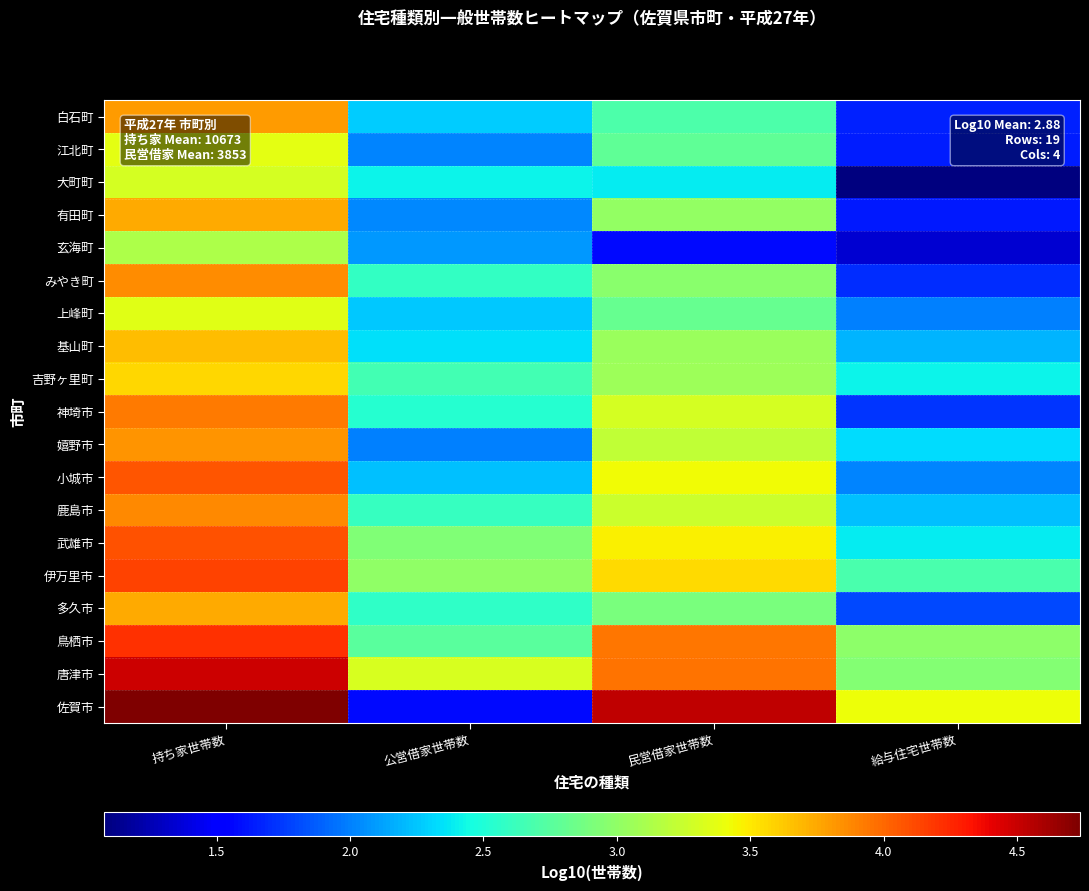

How many distinct data groups are displayed?

19